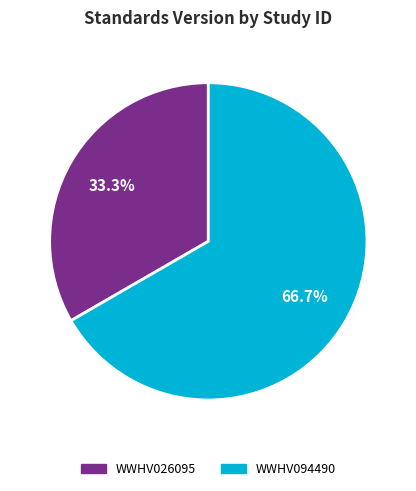

What is the majority slice?

WWHV094490